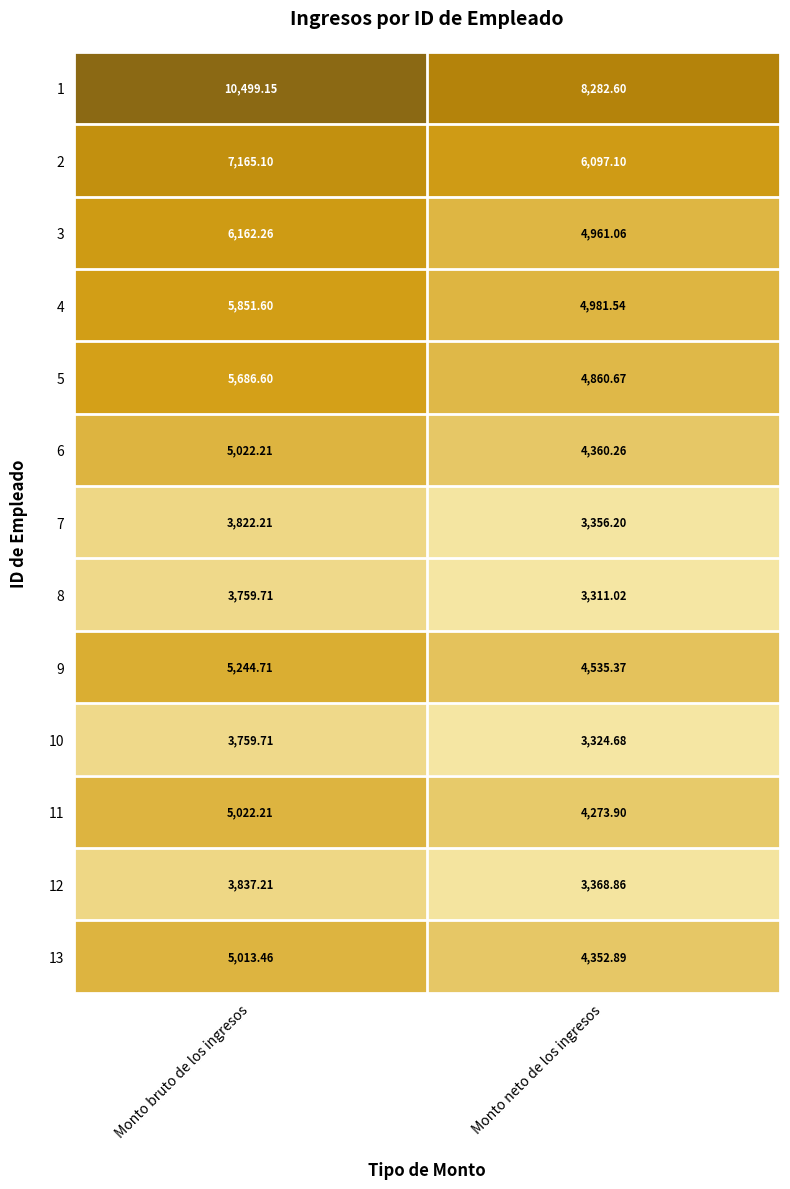

At which category is the sum across all series the highest?

Monto bruto de los ingresos